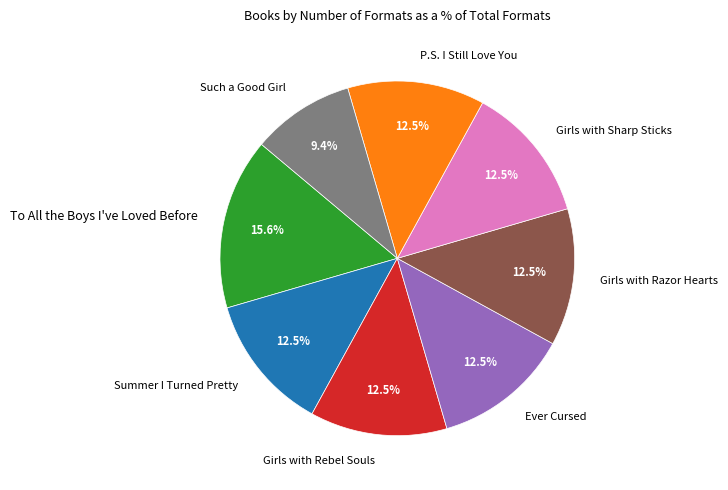

Does Girls with Rebel Souls represent more than half of the total?

No